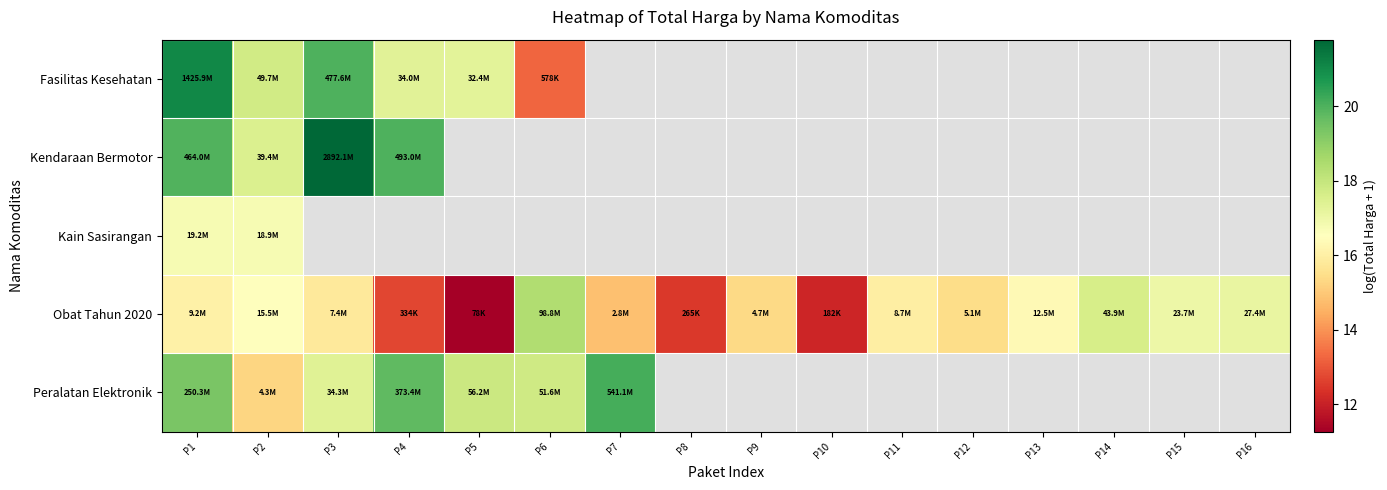

What is the lowest value of the Peralatan Elektronik series?

15.3